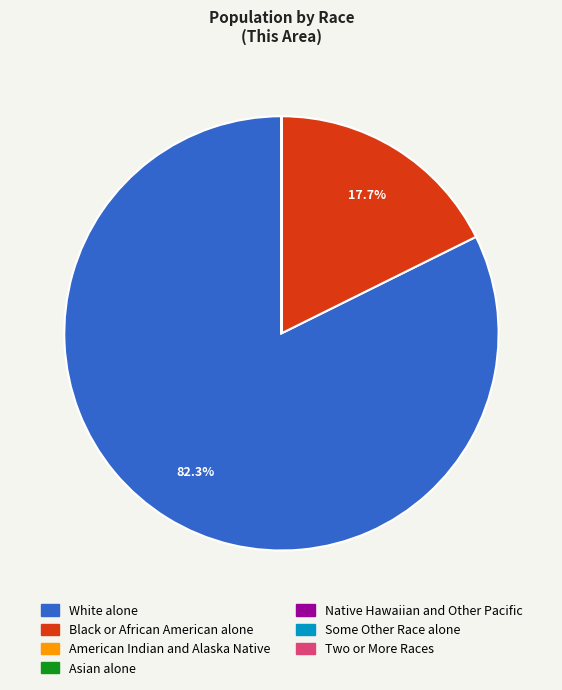

What portion of the pie excludes White alone?

17.7%